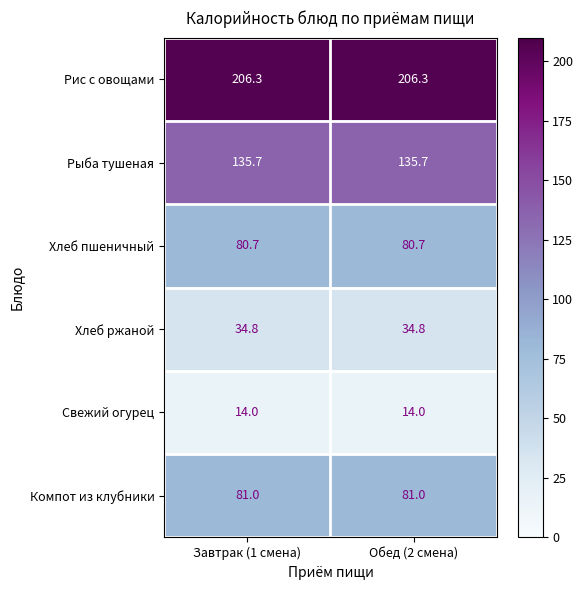

Is it true that Компот из клубники equals 28.6 at Завтрак (1 смена)?

False